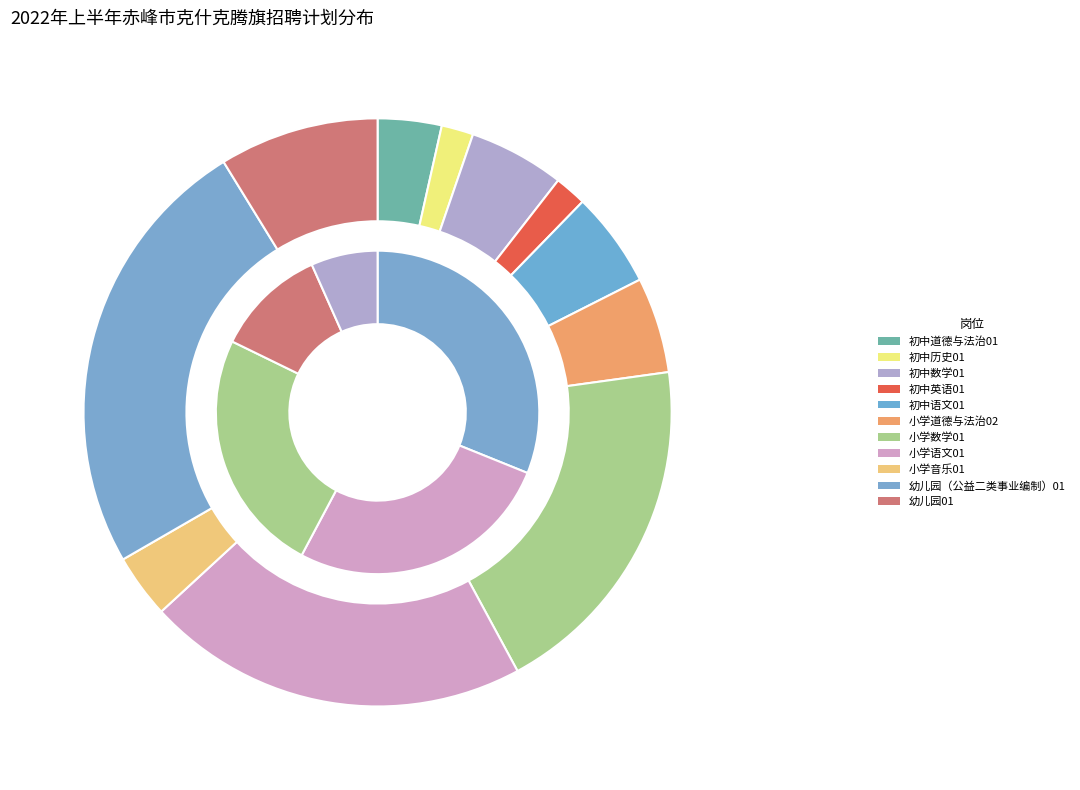

Does any single category account for the majority?

No